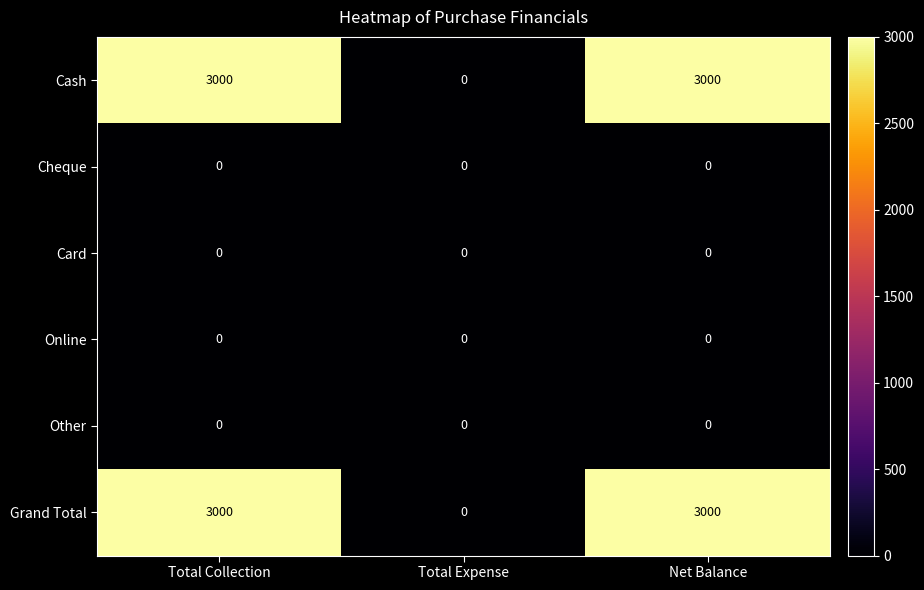

Count the Grand Total values in the range 0 to 3000.

3